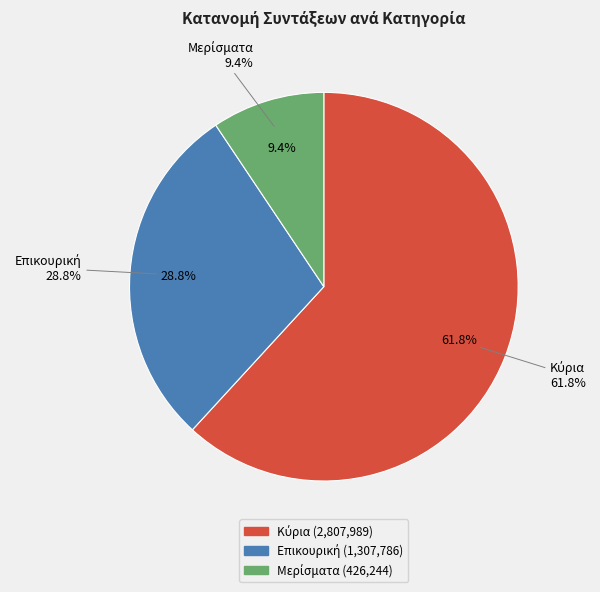

How many slices are in this pie chart?

3